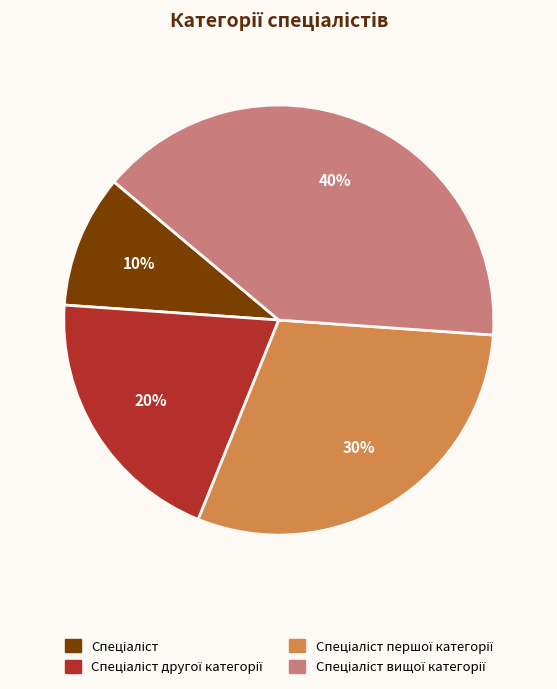

To the nearest percent, what is the average slice percentage?

25%